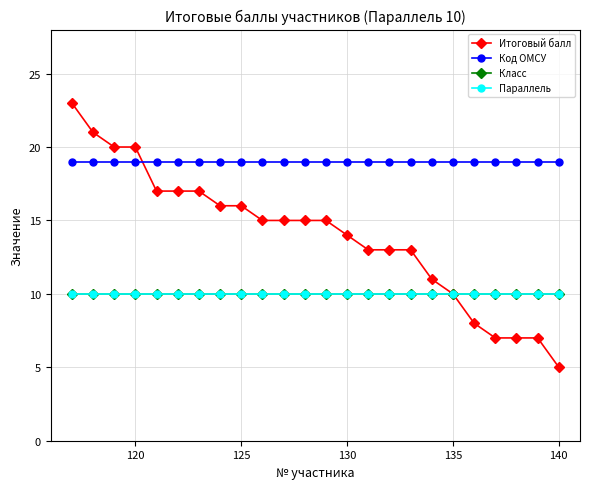

What is the average value of the Итоговый балл series?

14